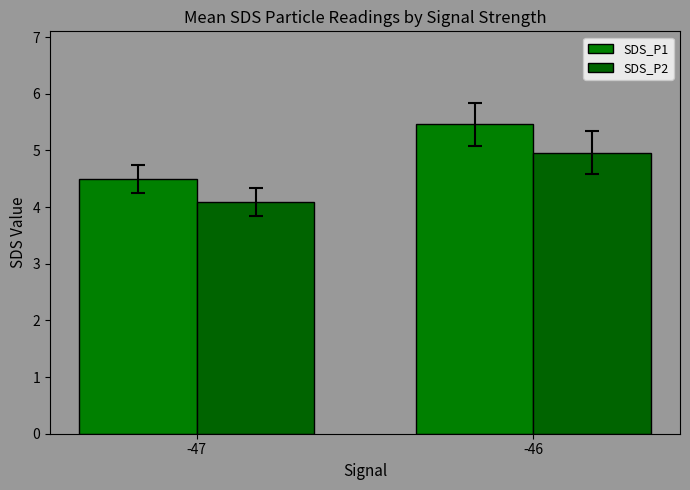

Count the SDS_P1 values in the range 4 to 5.

1